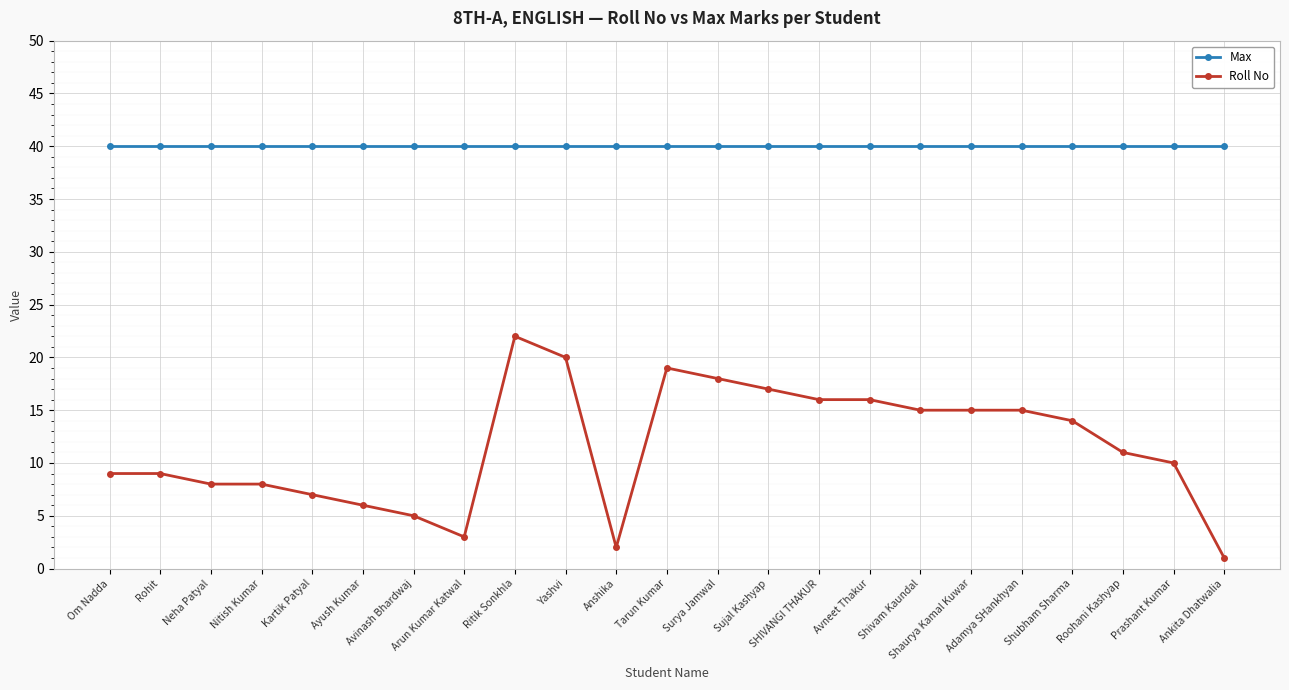

Which series has the largest total across all categories?

Max